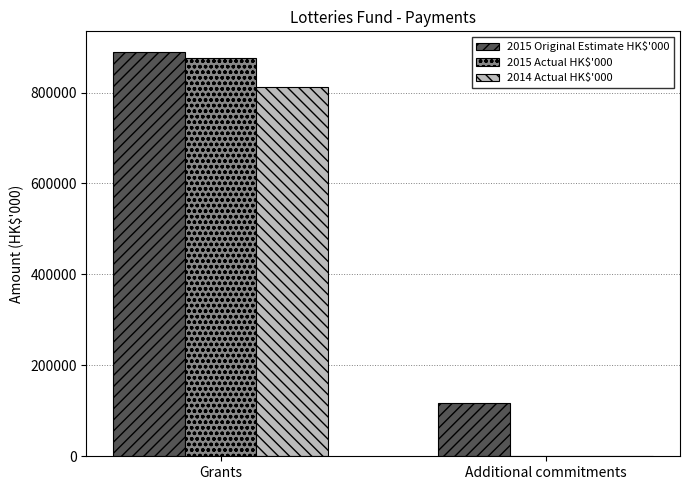

Reading left to right, extract all data points from this chart.

2015 Original Estimate HK$'000: Grants=890039	Additional commitments=116689
2015 Actual HK$'000: Grants=875648	Additional commitments=0
2014 Actual HK$'000: Grants=812064	Additional commitments=0